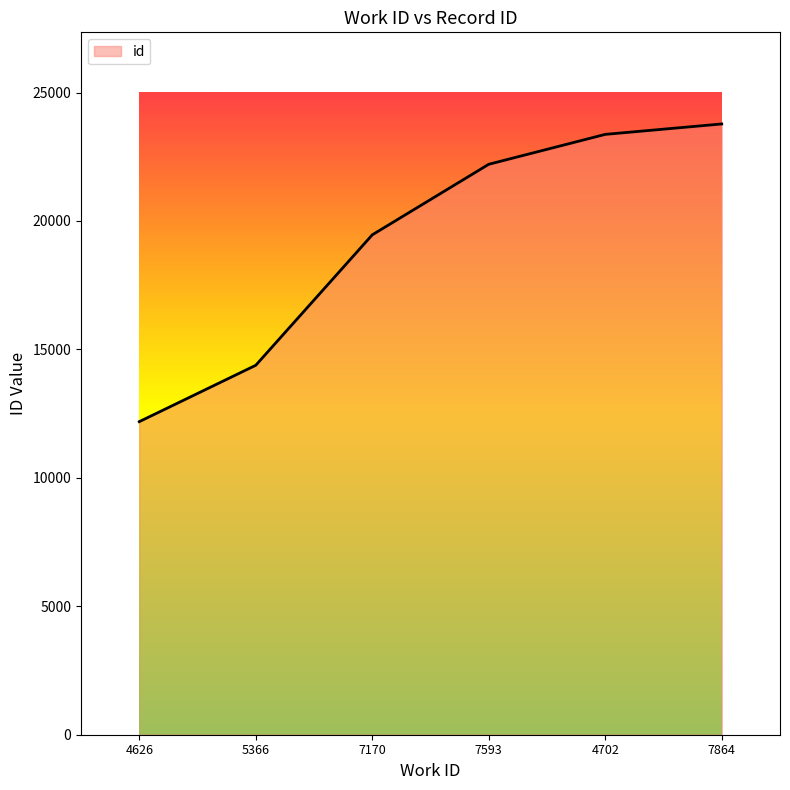

Reading left to right, what are all the values shown in this chart?

12188	14383	19461	22208	23372	23778